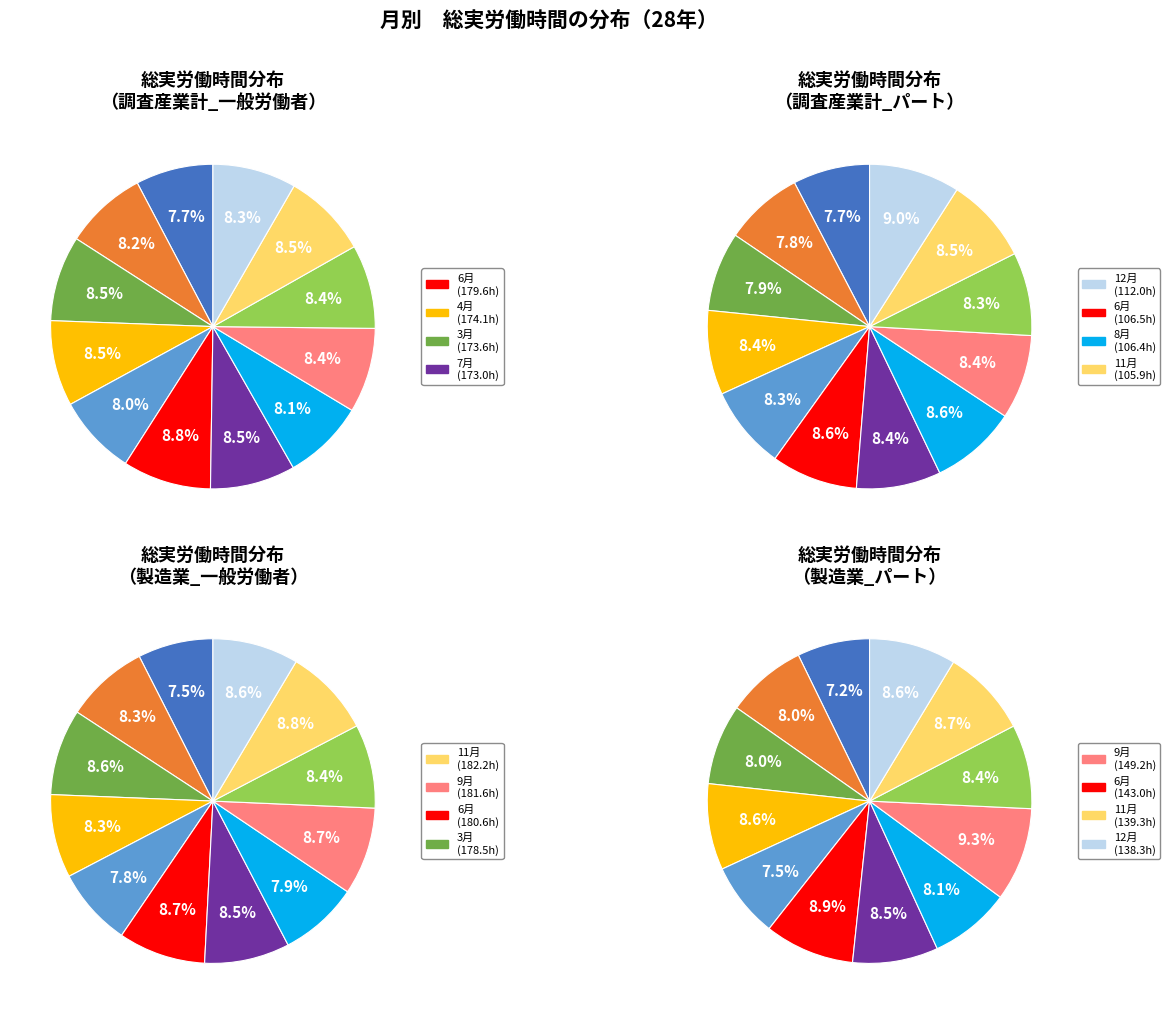

To the nearest percent, what is the combined percentage of 2月 and 3月?

16%